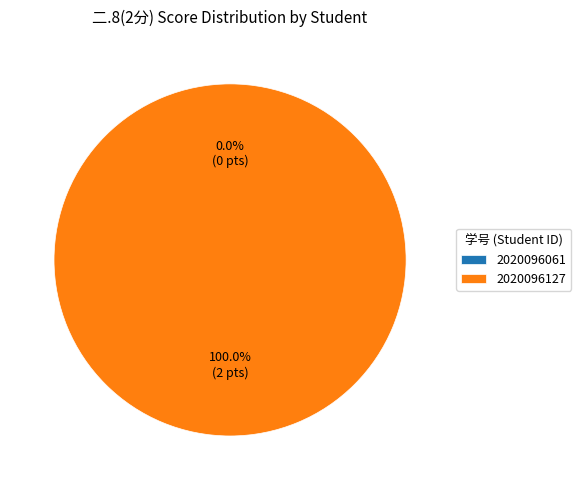

Is 2020096127 the majority of the pie?

Yes